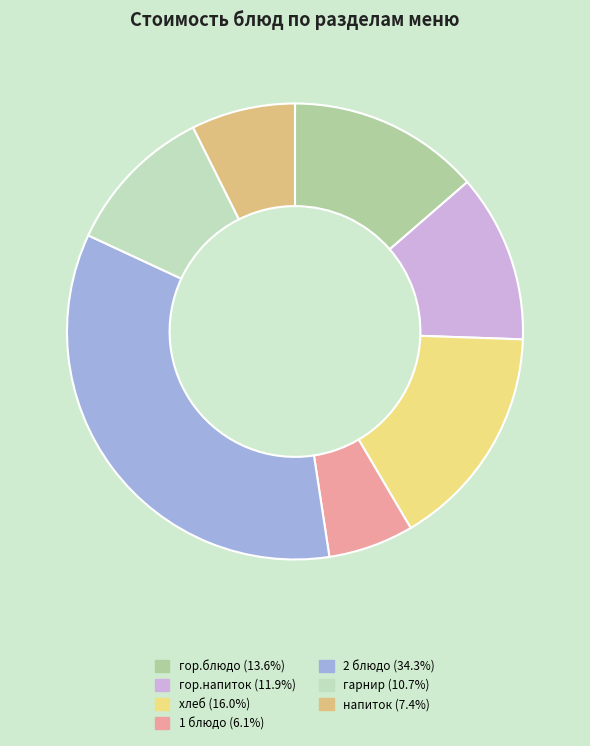

Is it true that 1 блюдо is 20% of the pie?

False